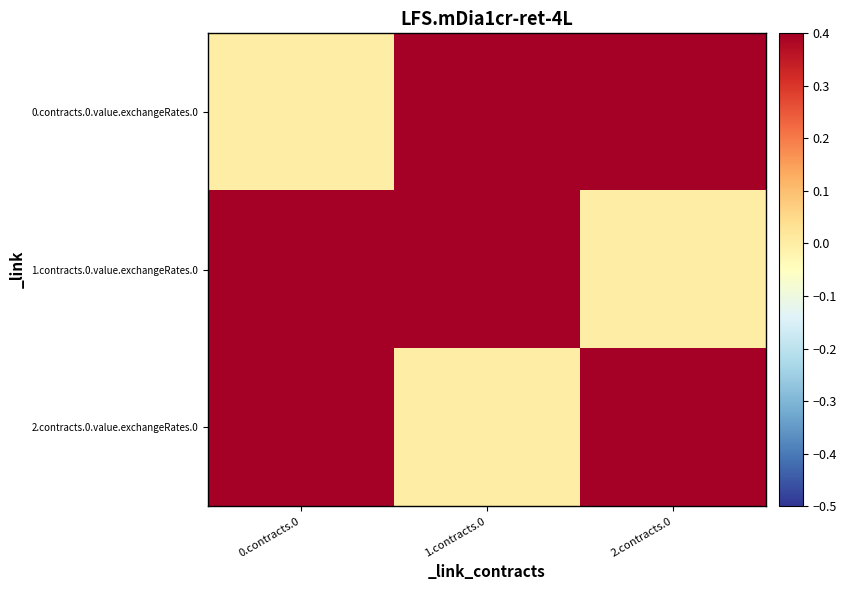

What is the greatest value displayed?

2